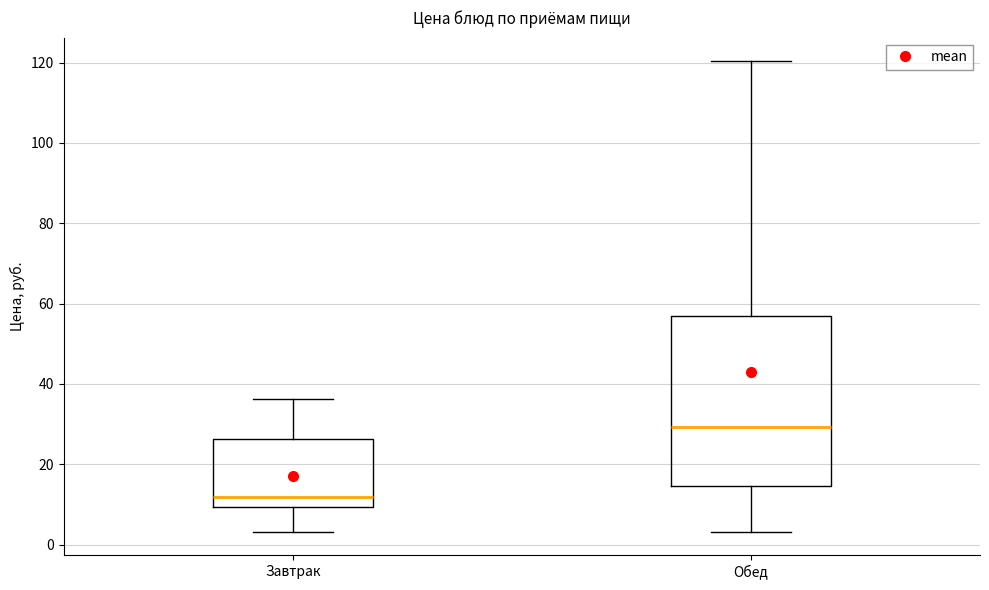

Which box is the tallest, from its lower edge to its upper edge?

Обед